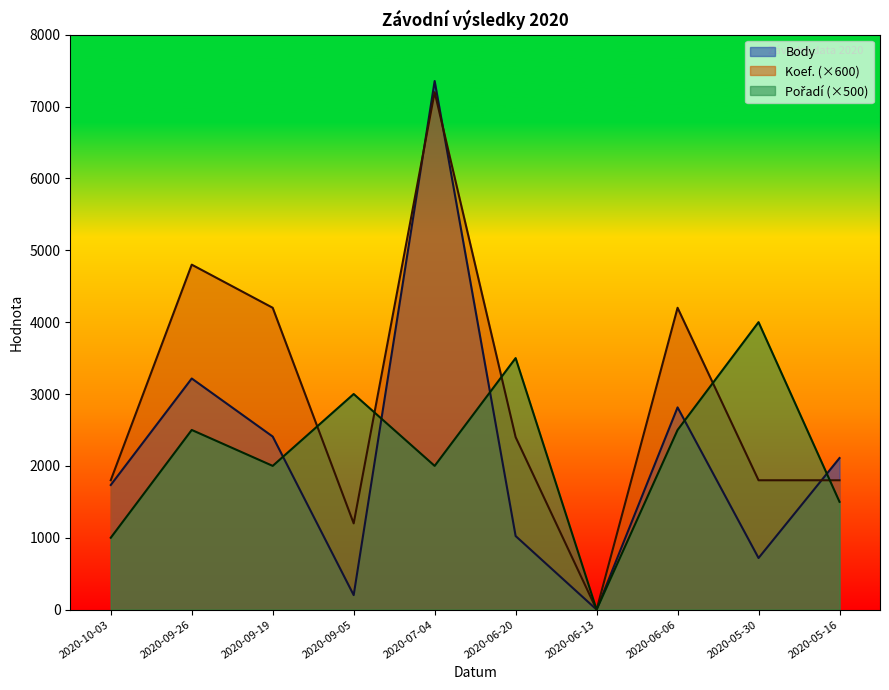

True or false: Body has more than 2 points higher than both neighbors.

True